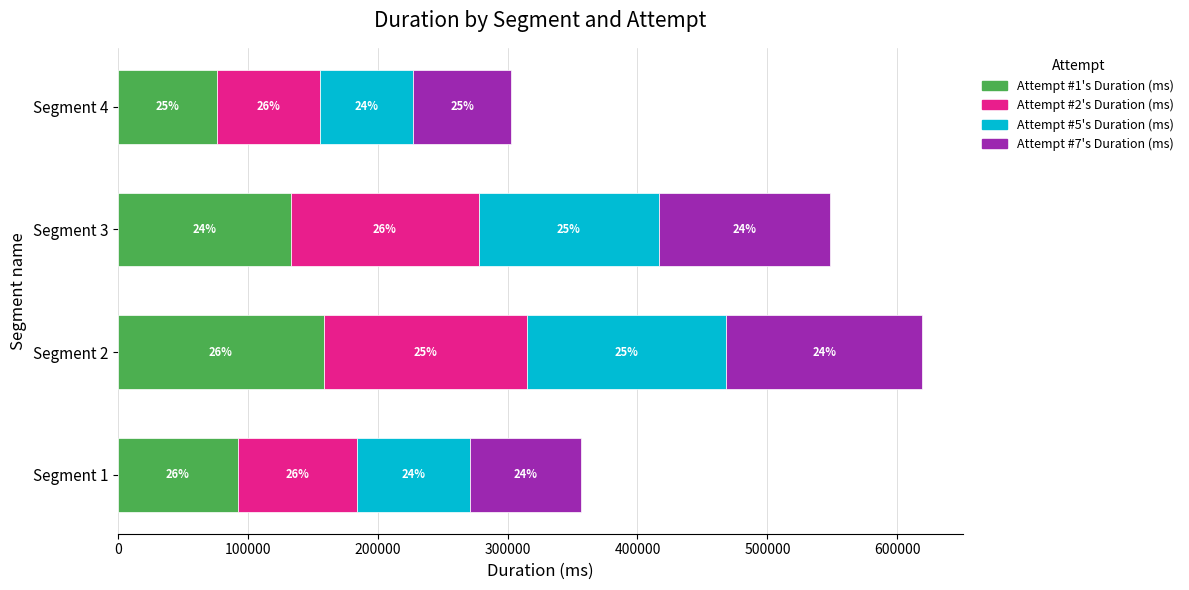

Reading left to right, extract all data points from this chart.

Attempt #1's Duration (ms): 92273	158386	133437	76474
Attempt #2's Duration (ms): 91627	156584	144316	79079
Attempt #5's Duration (ms): 87203	153499	138986	72032
Attempt #7's Duration (ms): 85175	150784	131466	75156